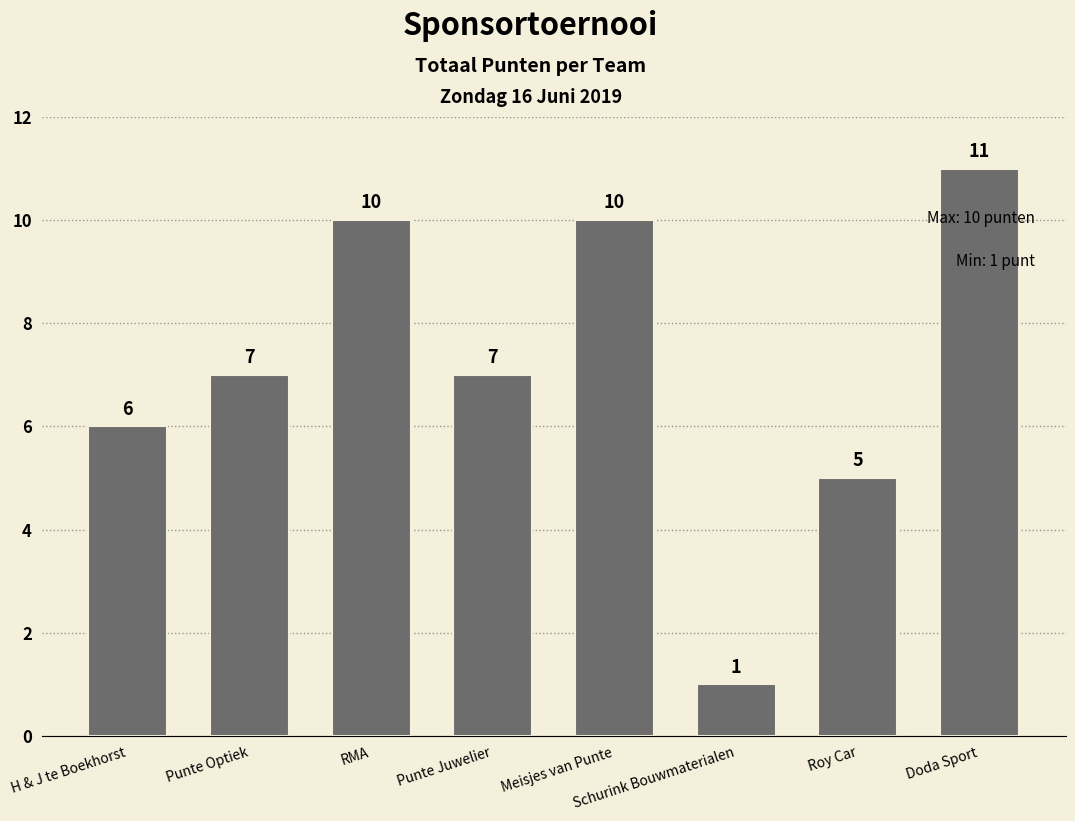

What position from the right is Doda Sport?

1